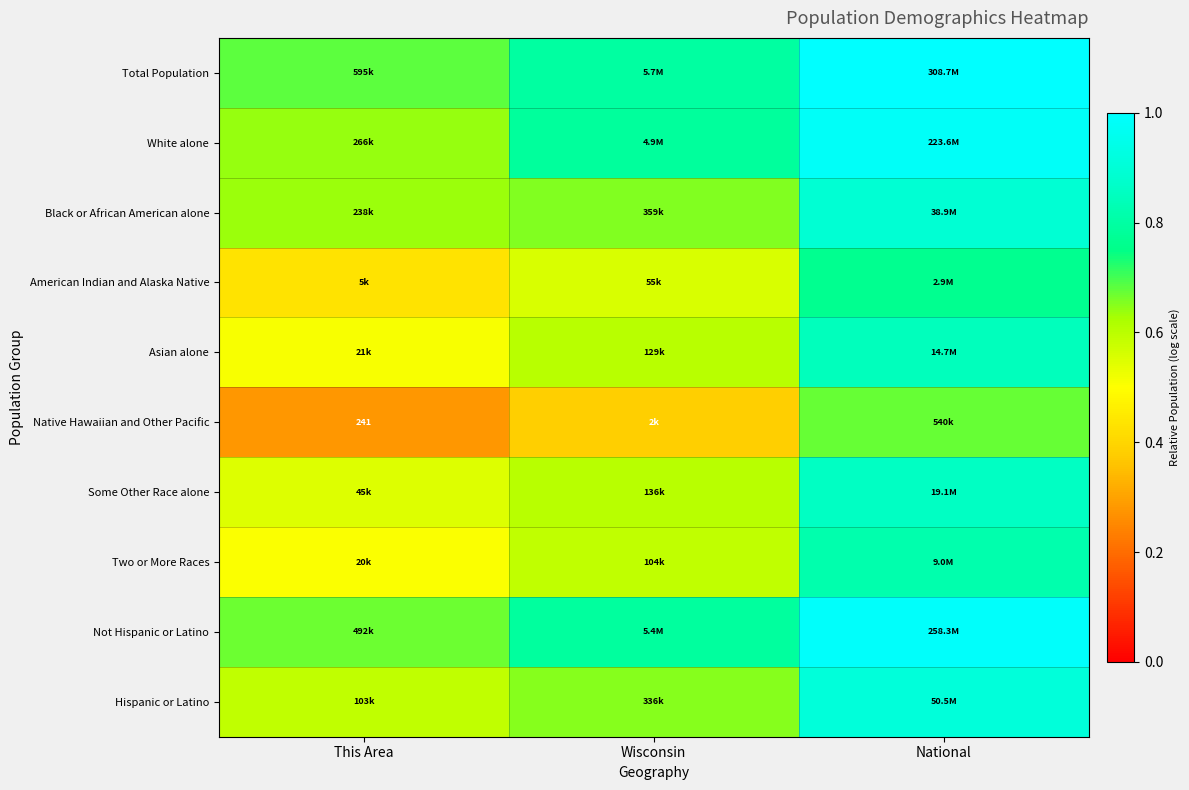

At how many categories does at least one series exceed 0?

3